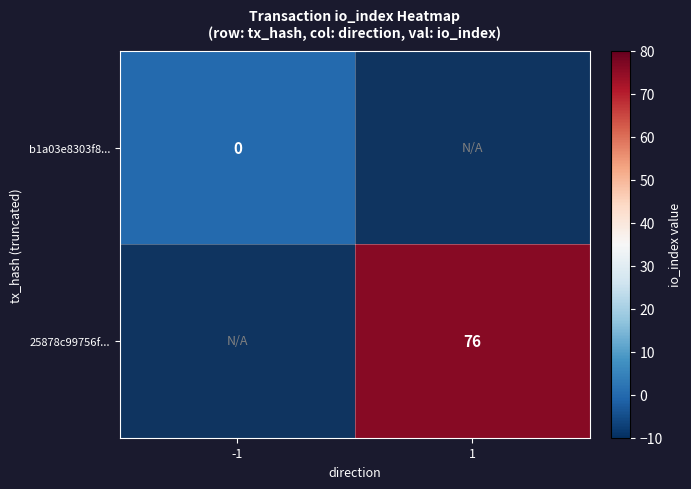

Is it true that 25878c99756f... equals 26 at 1?

False